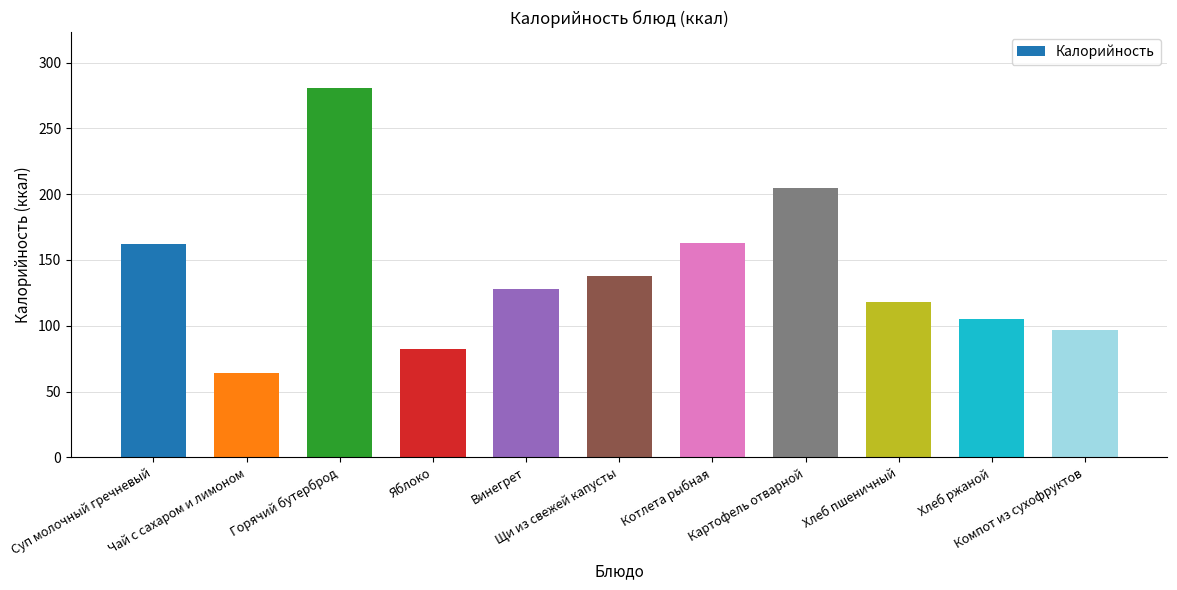

Are the bars horizontal?

No